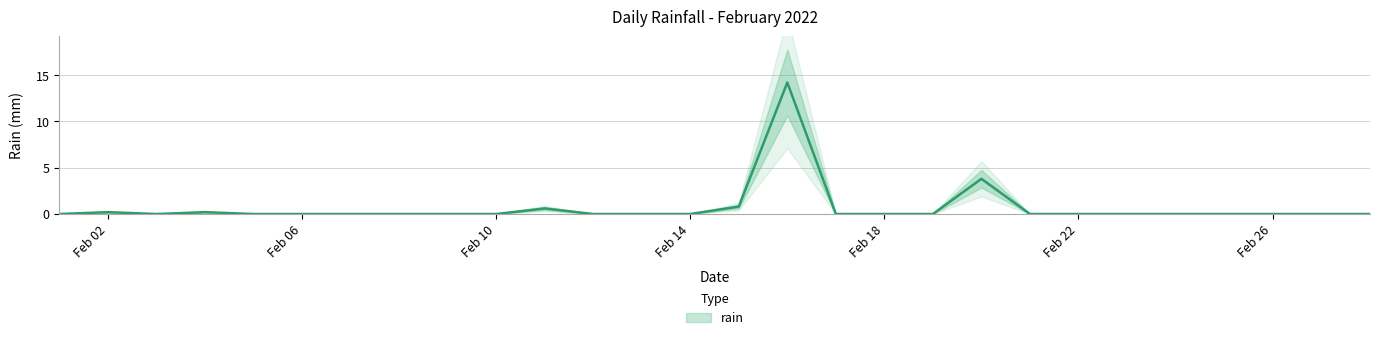

Where is the first local minimum?

2022-02-03